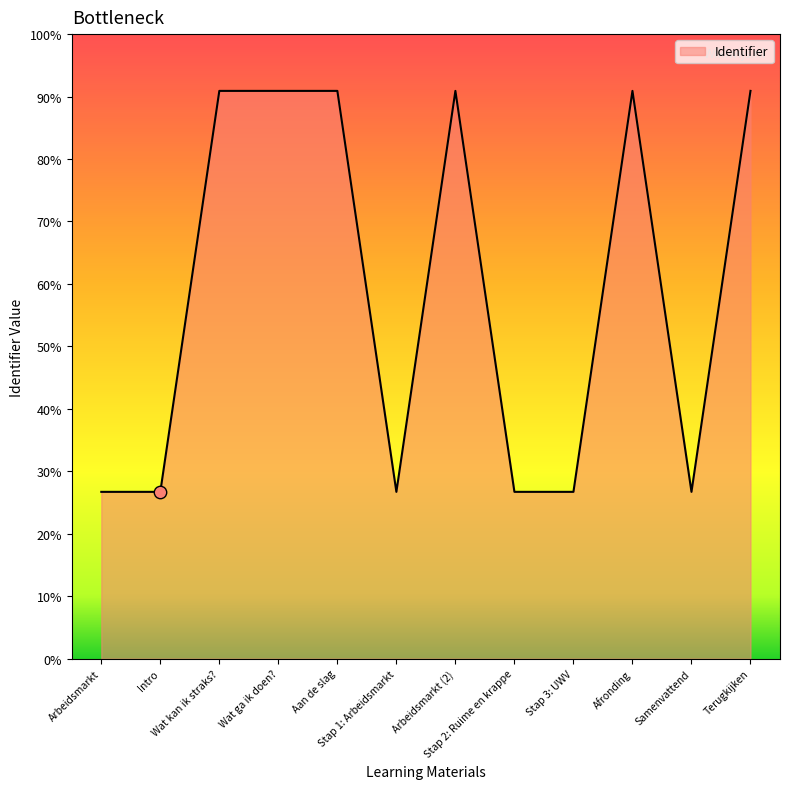

Does the chart have visible grid lines?

No